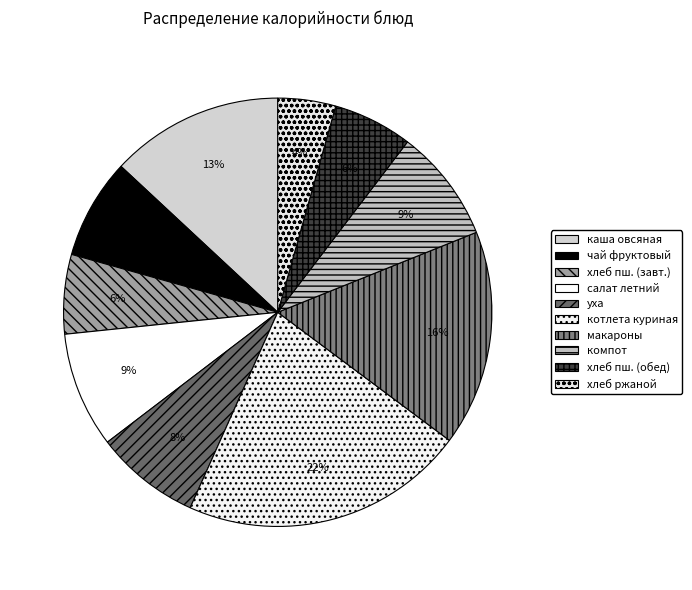

Does any single category account for the majority?

No